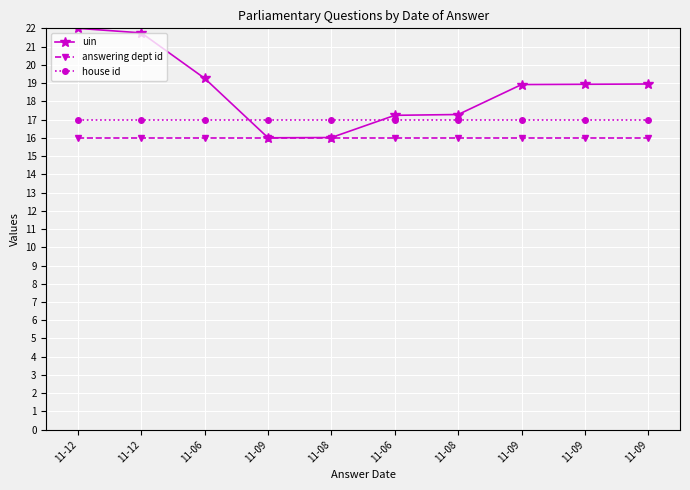

What is the value of the answering dept id point at the 2nd from the left?

16.0